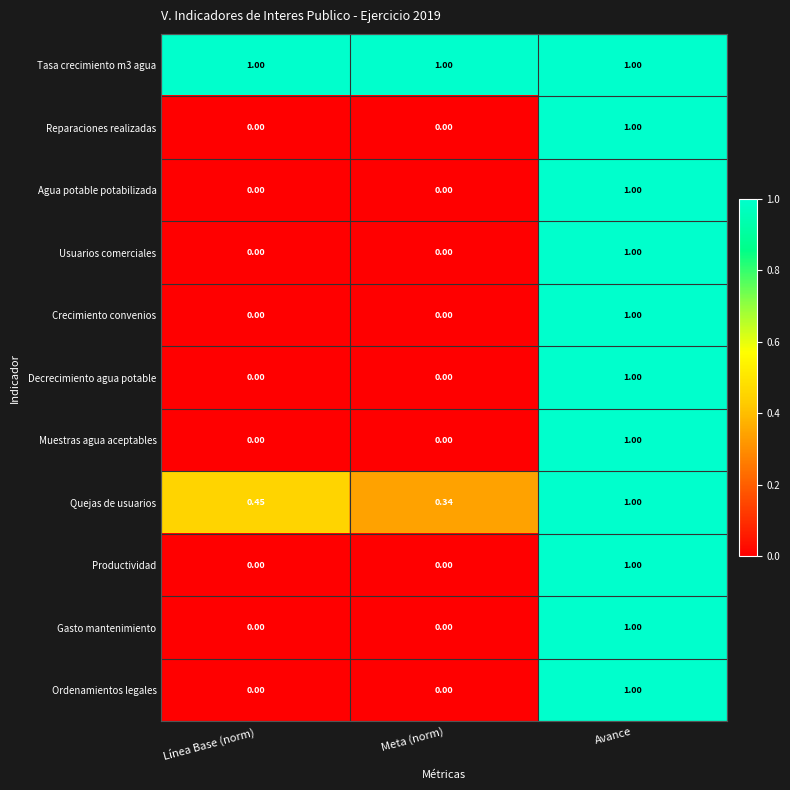

Which series changed the most between Línea Base (norm) and Meta (norm)?

Quejas de usuarios